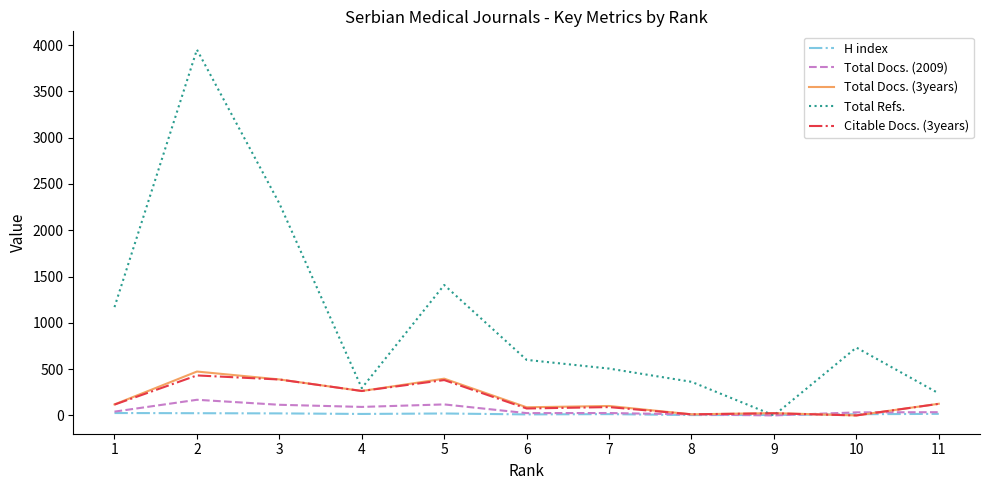

Which series has the largest total across all categories?

Total Refs.